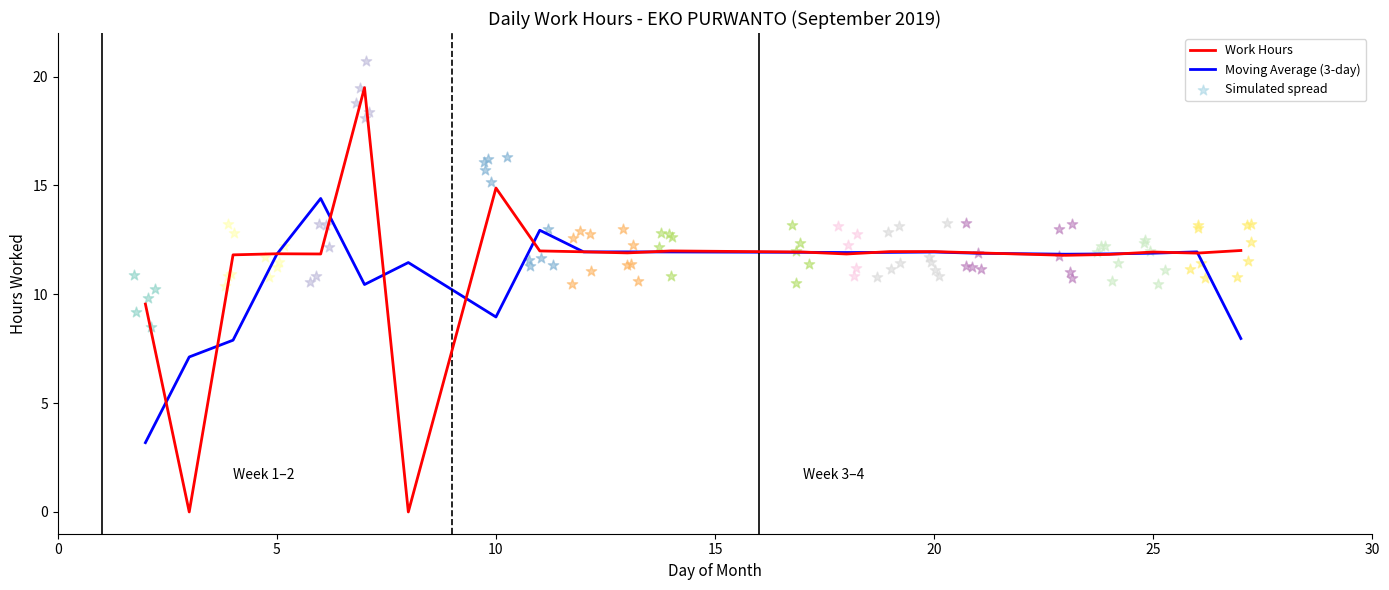

Which series contains the lowest Y value?

Work Hours